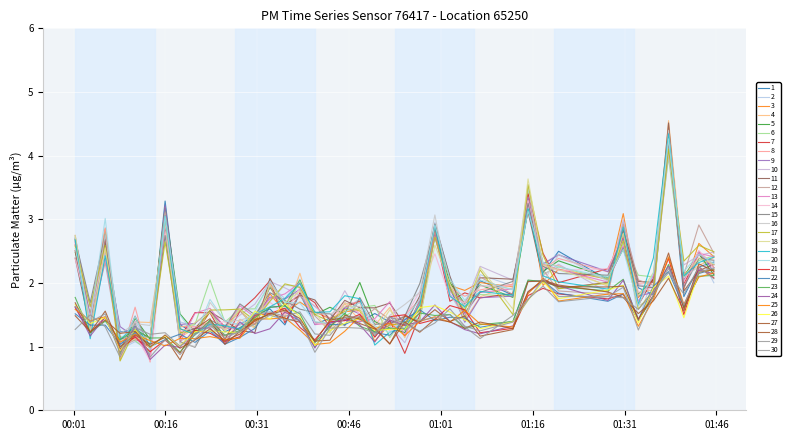

How many categories are shown in the chart?

40